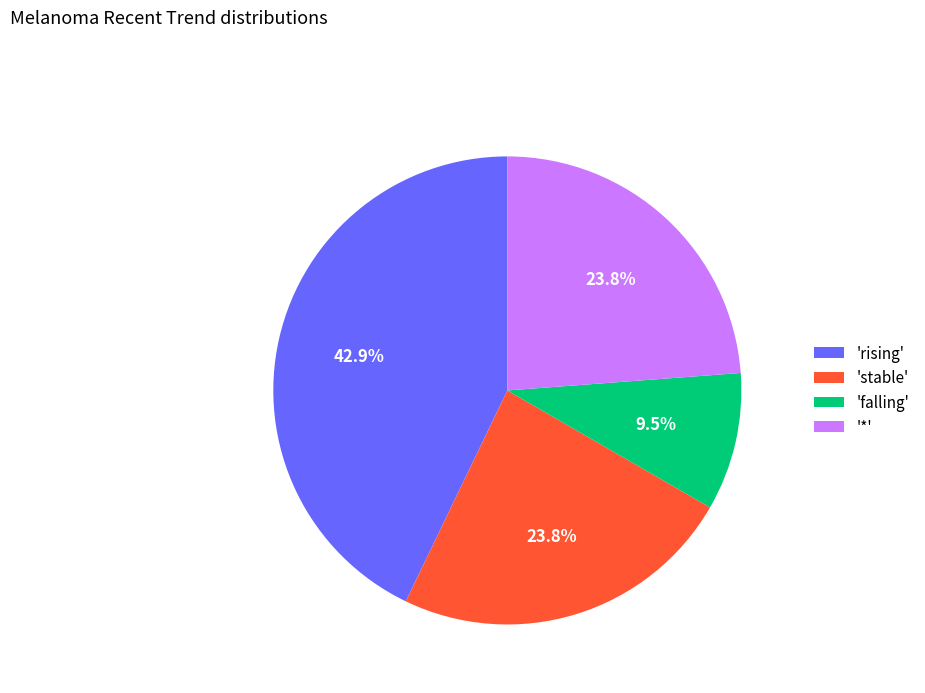

Count the number of slices in the pie.

4